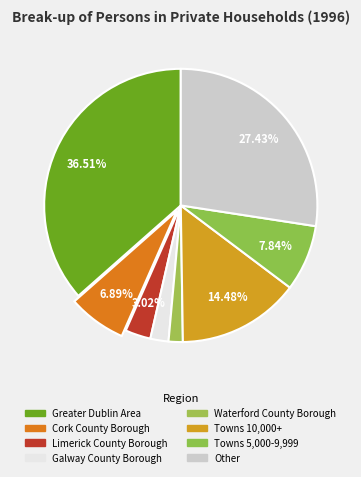

Do Galway County Borough and Waterford County Borough together represent more than half of the pie?

No